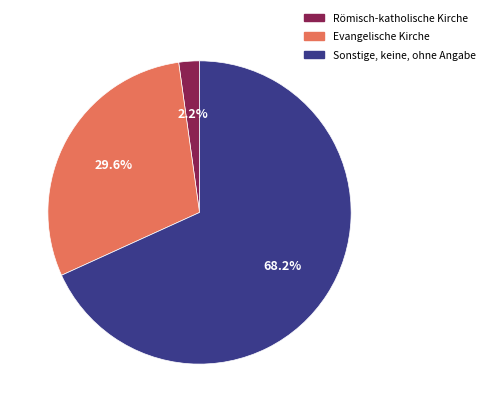

Which slice represents more than half of the pie?

Sonstige, keine, ohne Angabe